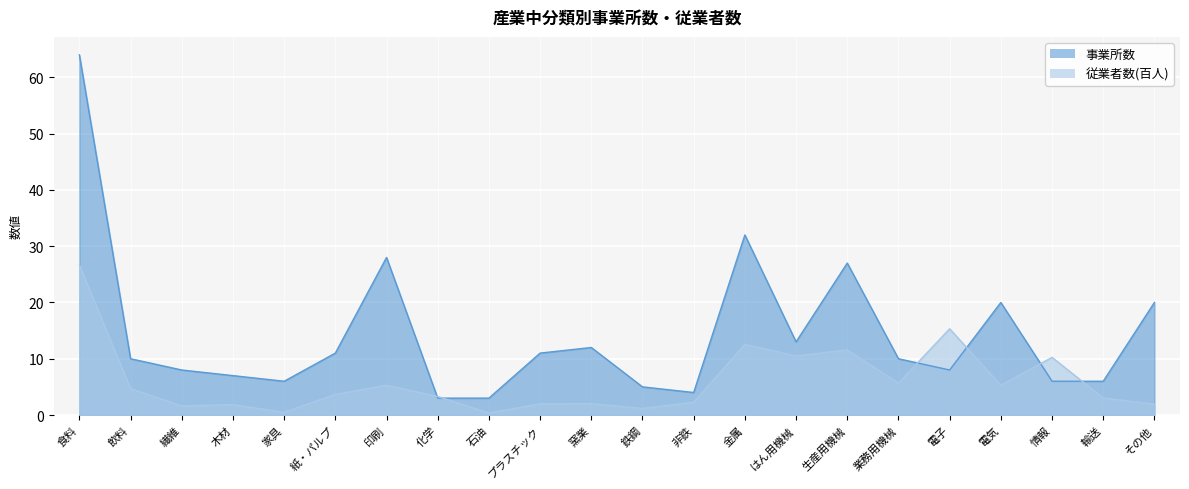

Which label corresponds to the largest value in the chart?

食料